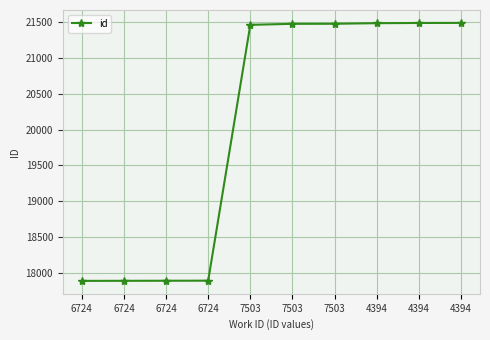

The value at 4394 is 21494. True or false?

True